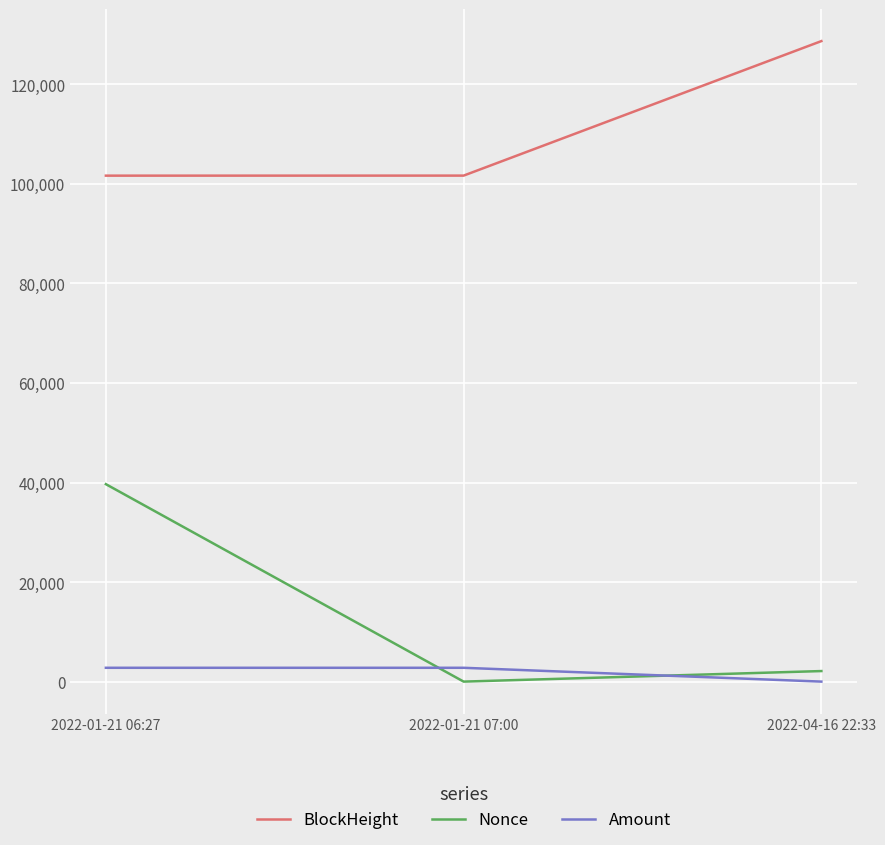

What is the difference between the maximum and minimum values in the BlockHeight series?

27038.0